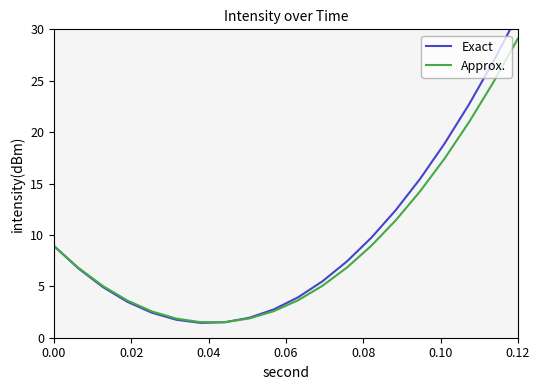

The Approx. series shows 1.8 at 0.00. True or false?

False